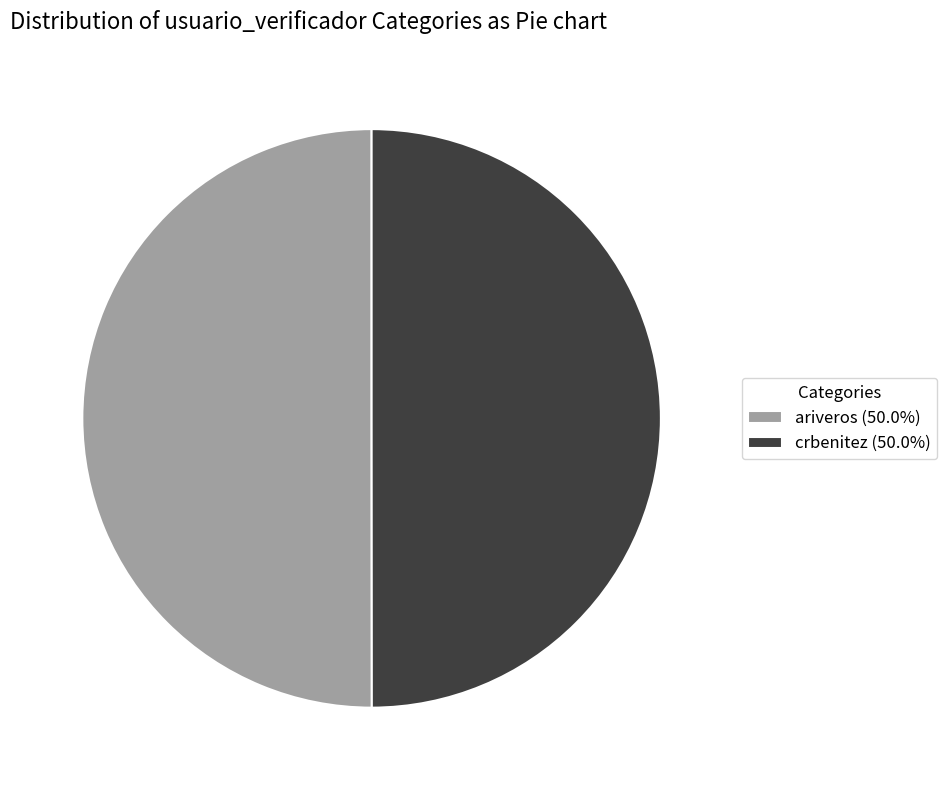

Combined, do ariveros (50.0%) and crbenitez (50.0%) account for over 50%?

Yes